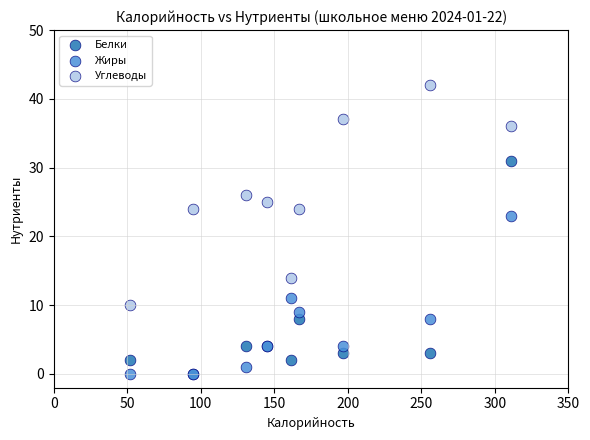

In the Белки series, what Y value is closest to 15?

8